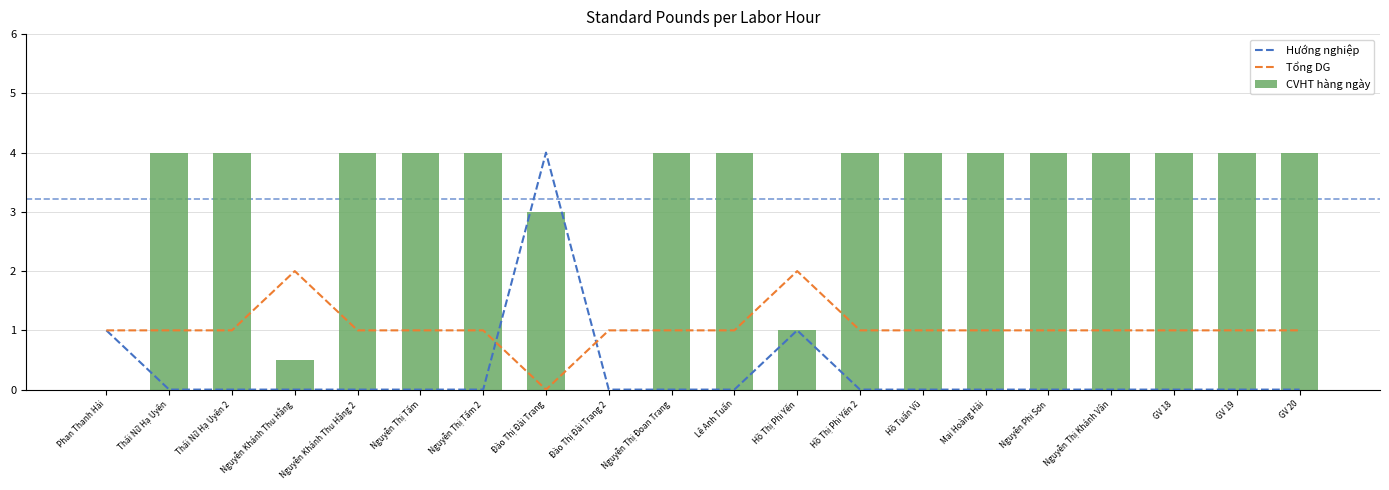

How many values in Hướng nghiệp are above zero?

3